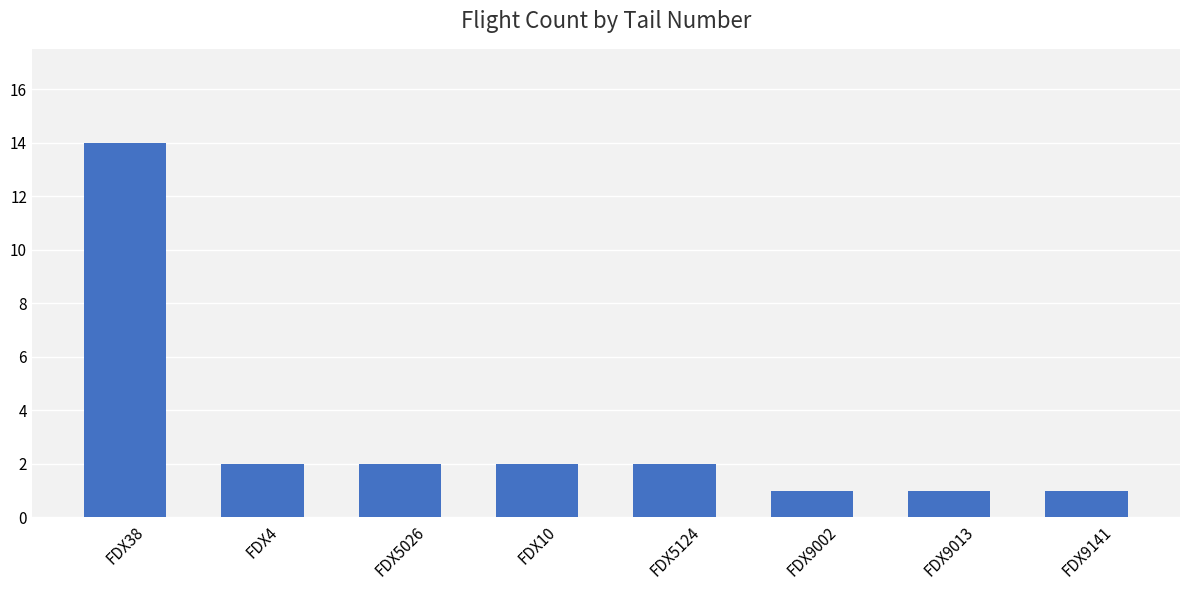

The value at FDX4 is 1. True or false?

False